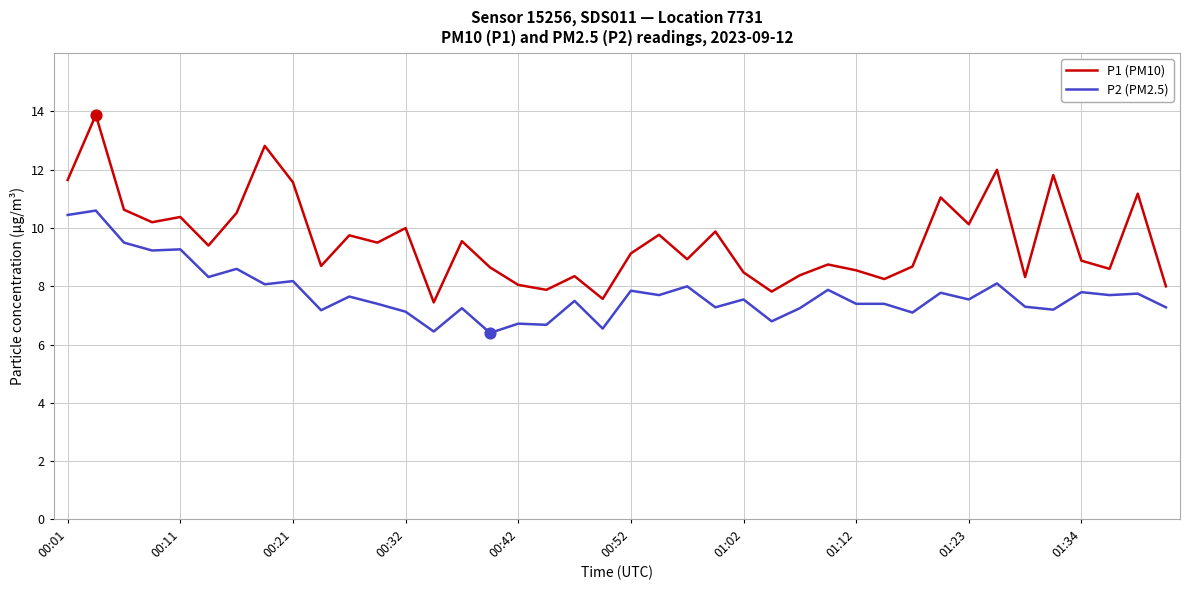

What are all the series names shown in the legend?

P1 (PM10), P2 (PM2.5)